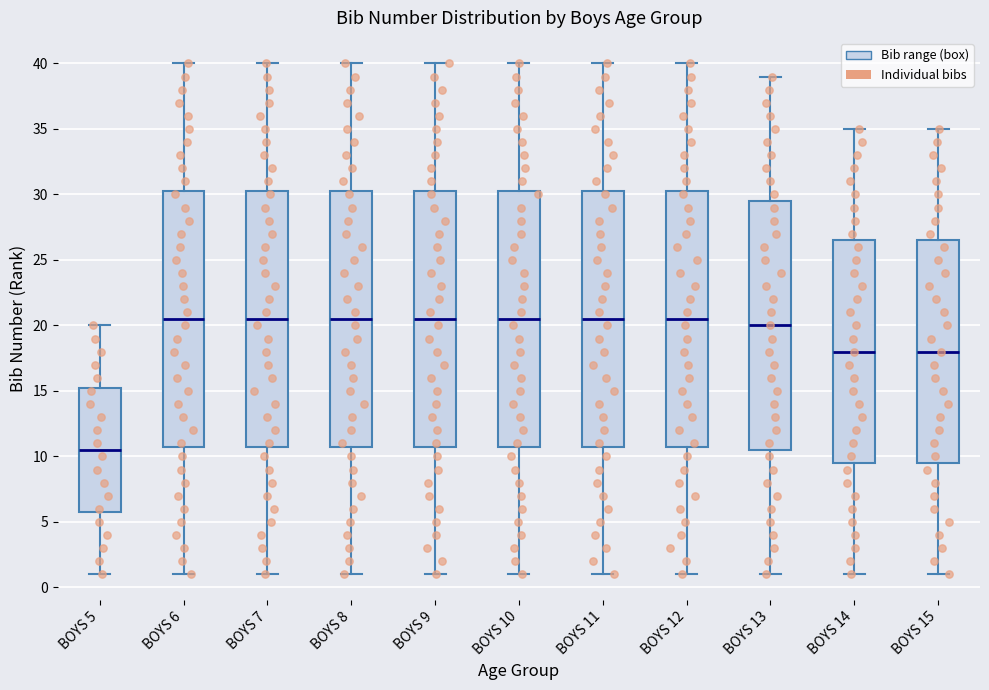

Reading left to right, read every box against the y-axis: the position of its median line, the range the box covers, and the ends of its whiskers. The values are not printed on the chart, so give them approximately, as read against the axis.

BOYS 5: median 10.5, box 6.0 to 15.5, whiskers 1.0 to 20.0
BOYS 6: median 20.5, box 11.0 to 30.5, whiskers 1.0 to 40.0
BOYS 7: median 20.5, box 11.0 to 30.5, whiskers 1.0 to 40.0
BOYS 8: median 20.5, box 11.0 to 30.5, whiskers 1.0 to 40.0
BOYS 9: median 20.5, box 11.0 to 30.5, whiskers 1.0 to 40.0
BOYS 10: median 20.5, box 11.0 to 30.5, whiskers 1.0 to 40.0
BOYS 11: median 20.5, box 11.0 to 30.5, whiskers 1.0 to 40.0
BOYS 12: median 20.5, box 11.0 to 30.5, whiskers 1.0 to 40.0
BOYS 13: median 20.0, box 10.5 to 29.5, whiskers 1.0 to 39.0
BOYS 14: median 18.0, box 9.5 to 26.5, whiskers 1.0 to 35.0
BOYS 15: median 18.0, box 9.5 to 26.5, whiskers 1.0 to 35.0